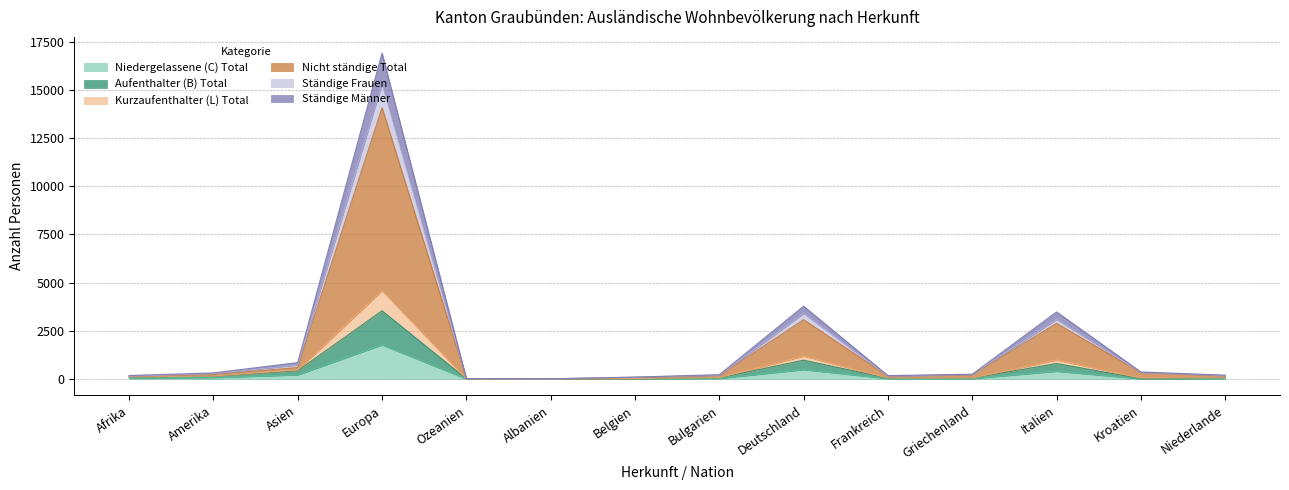

What are all the series names shown in the legend?

Niedergelassene (C) Total, Aufenthalter (B) Total, Kurzaufenthalter (L) Total, Nicht ständige Total, Ständige Frauen, Ständige Männer